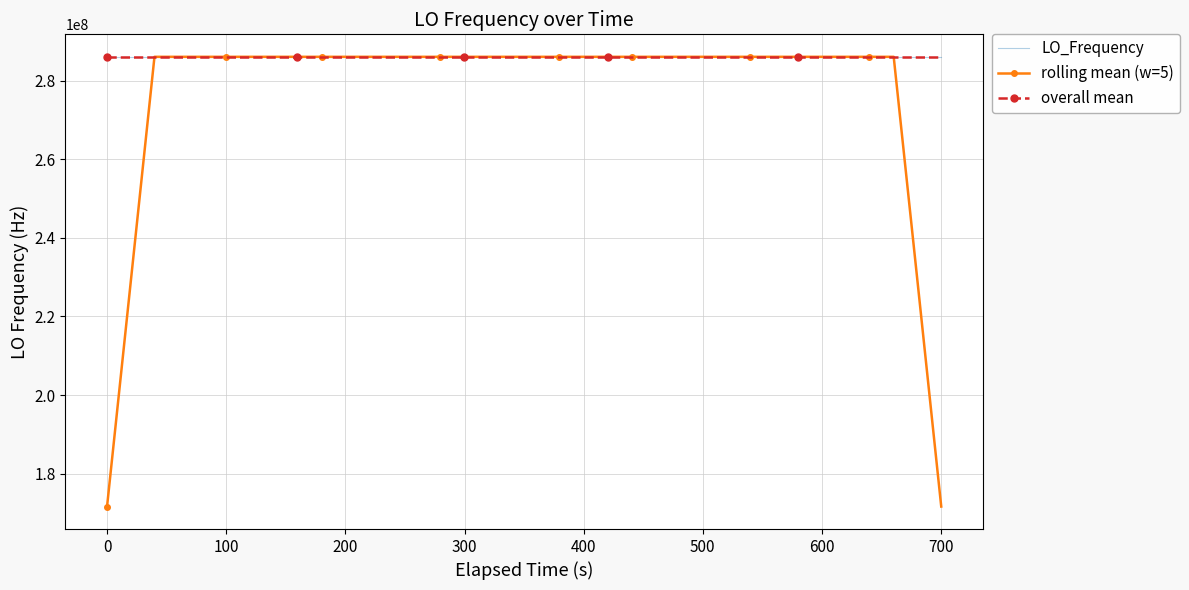

What are all the series names shown in the legend?

LO_Frequency, rolling mean (w=5), overall mean